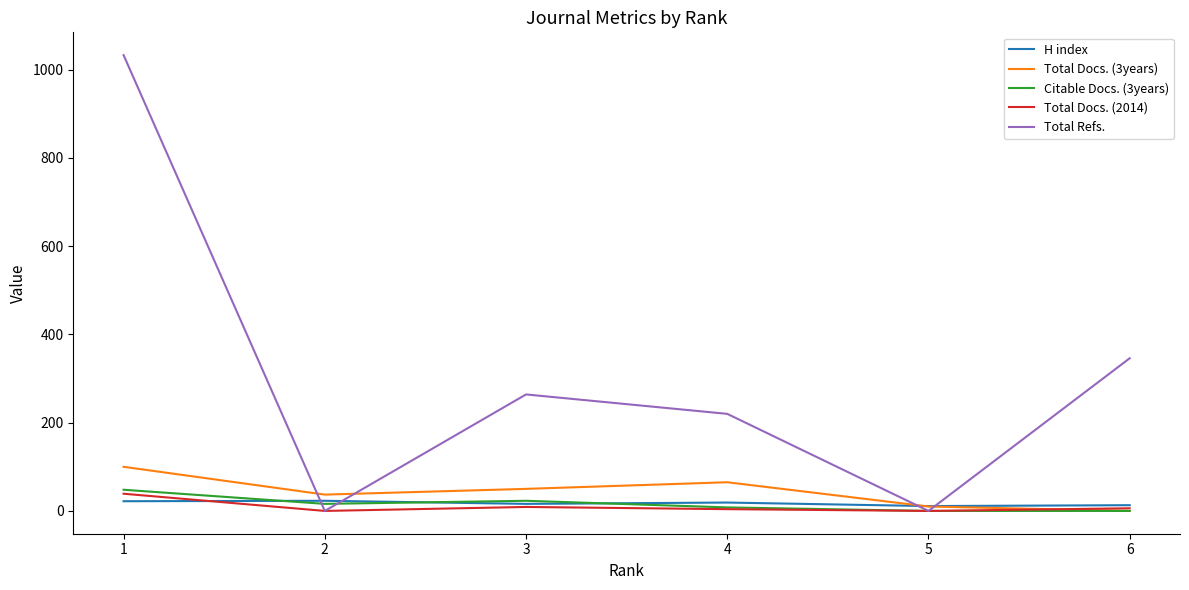

Count the number of data series in this chart.

5